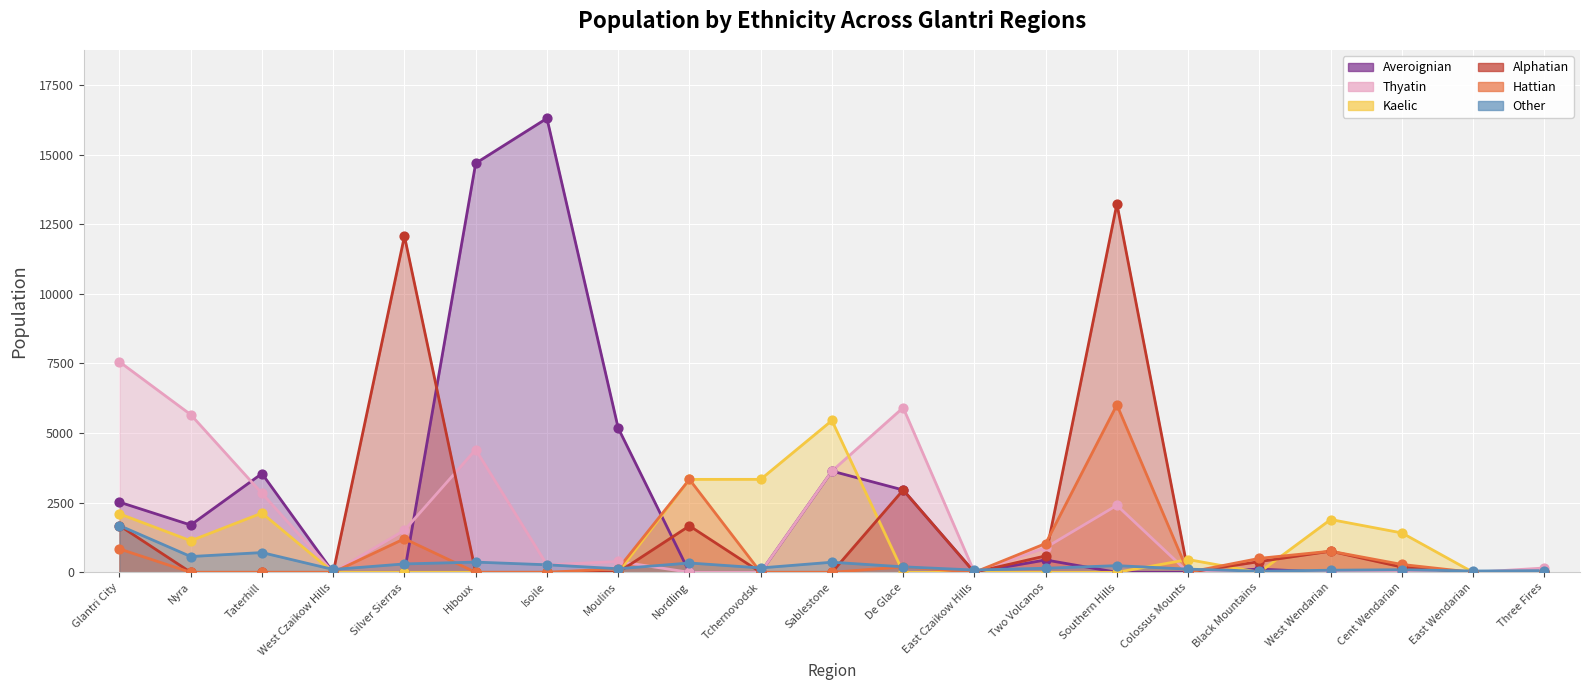

Which series reaches the maximum Y coordinate?

Averoignian